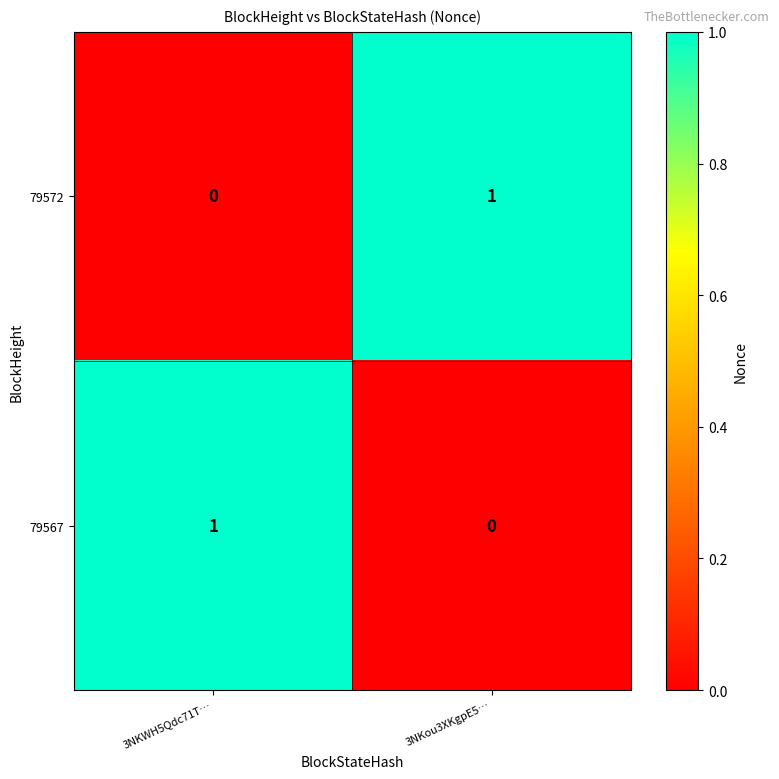

The 79572 series shows 1 at 3NKou3XKgpE5…. True or false?

True